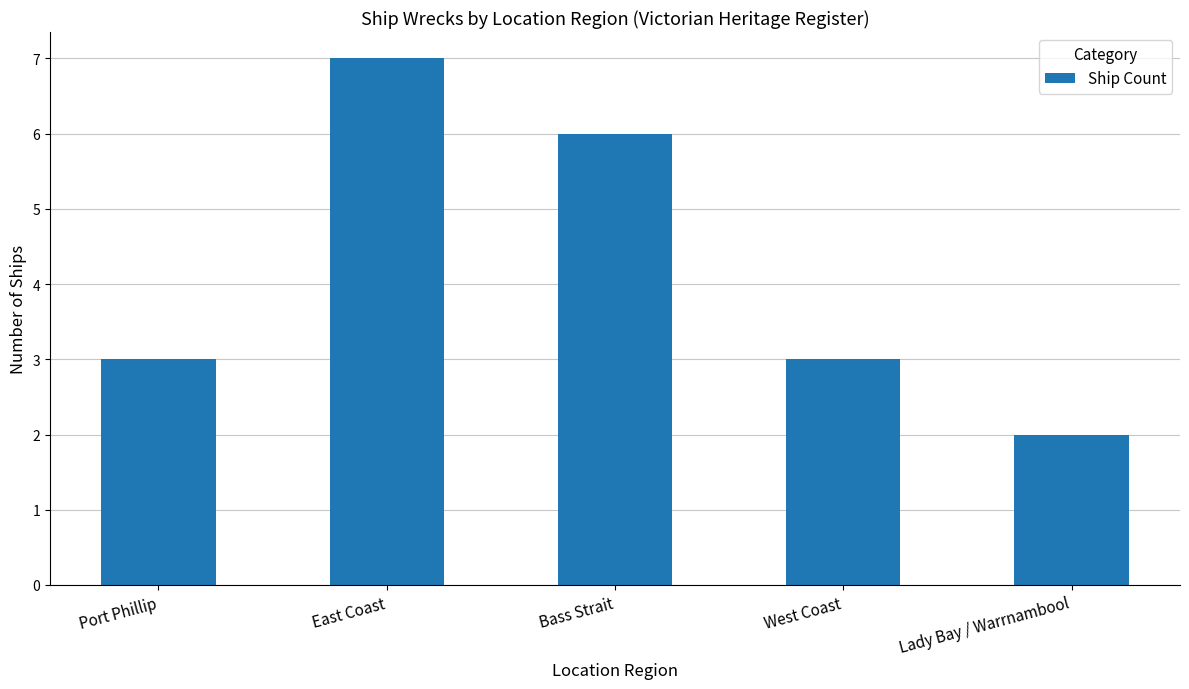

Which category has the lowest value across all series?

Lady Bay / Warrnambool